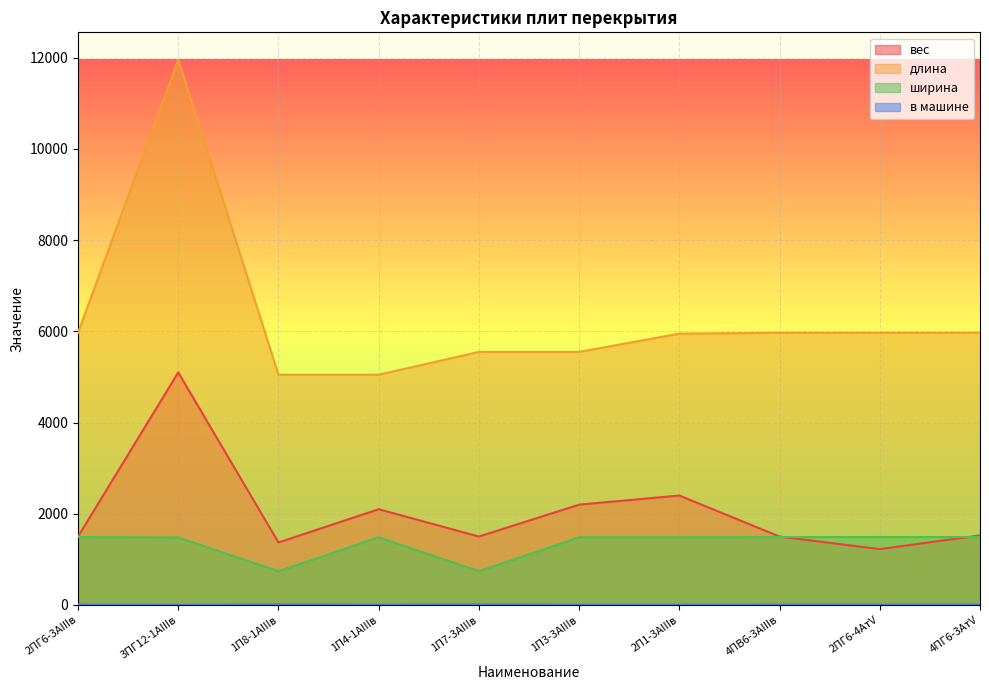

At which label is вес closest to 3162?

2П1-3AIIIв